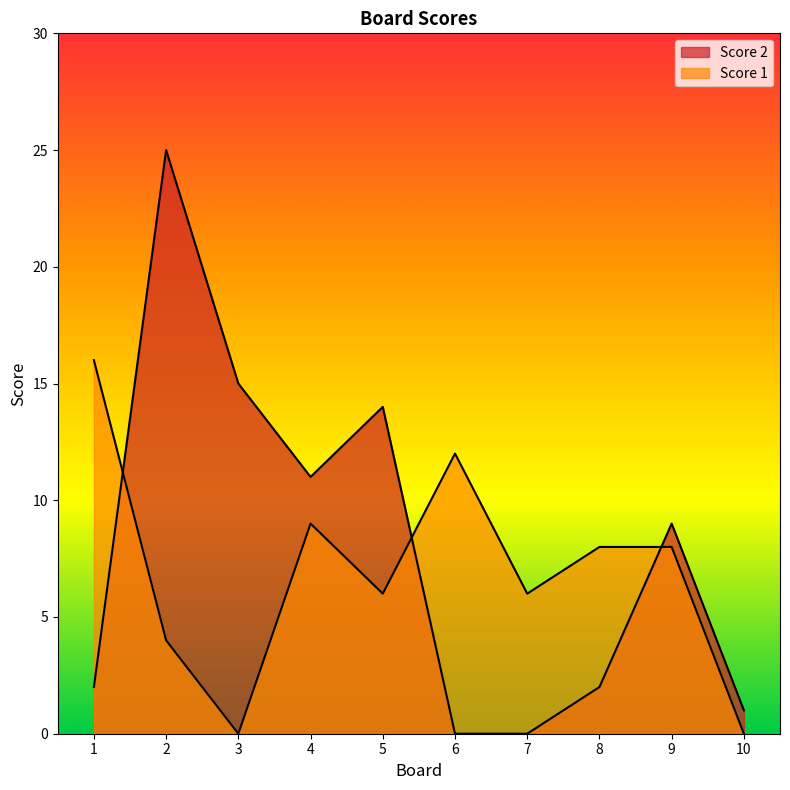

What is the difference between the Score 1 values at 4 and 8?

1